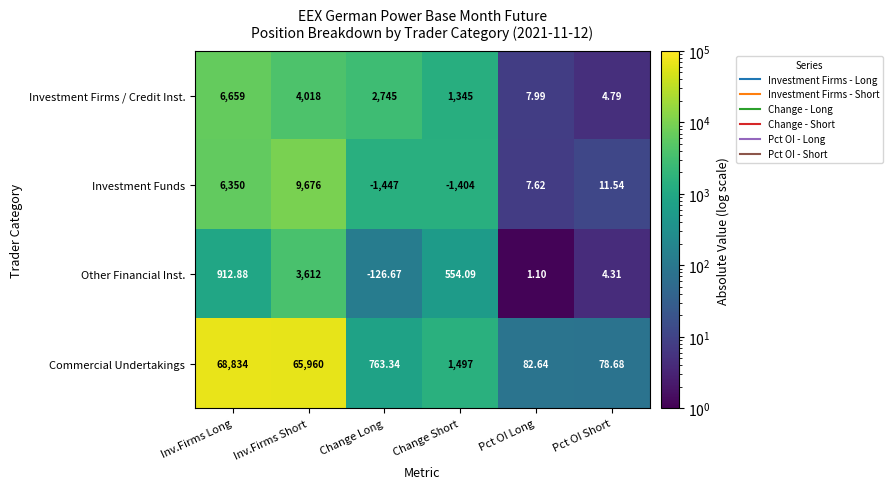

Where does the Investment Funds series first go above 11?

Inv.Firms Long